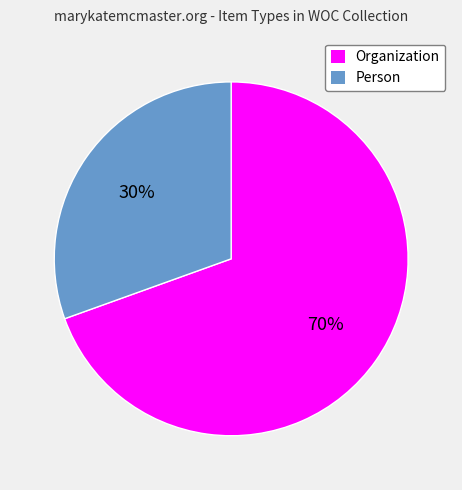

True or false: Organization accounts for 60% of the total.

False